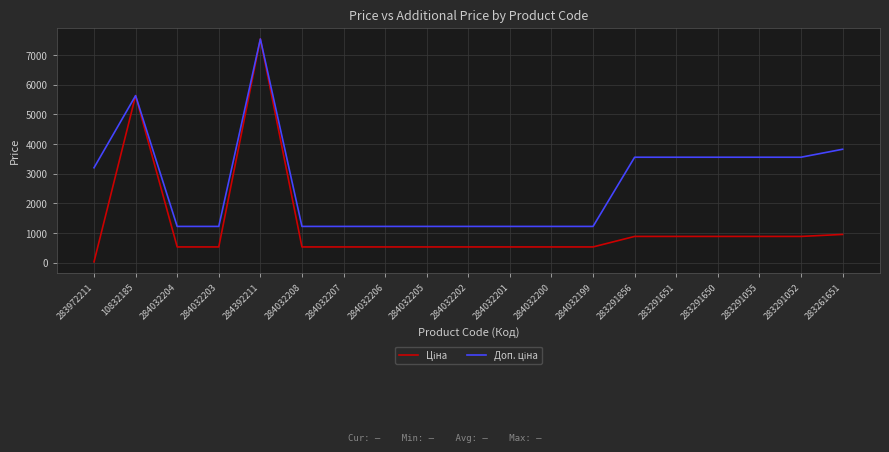

Which label corresponds to the smallest value in the chart?

283972211